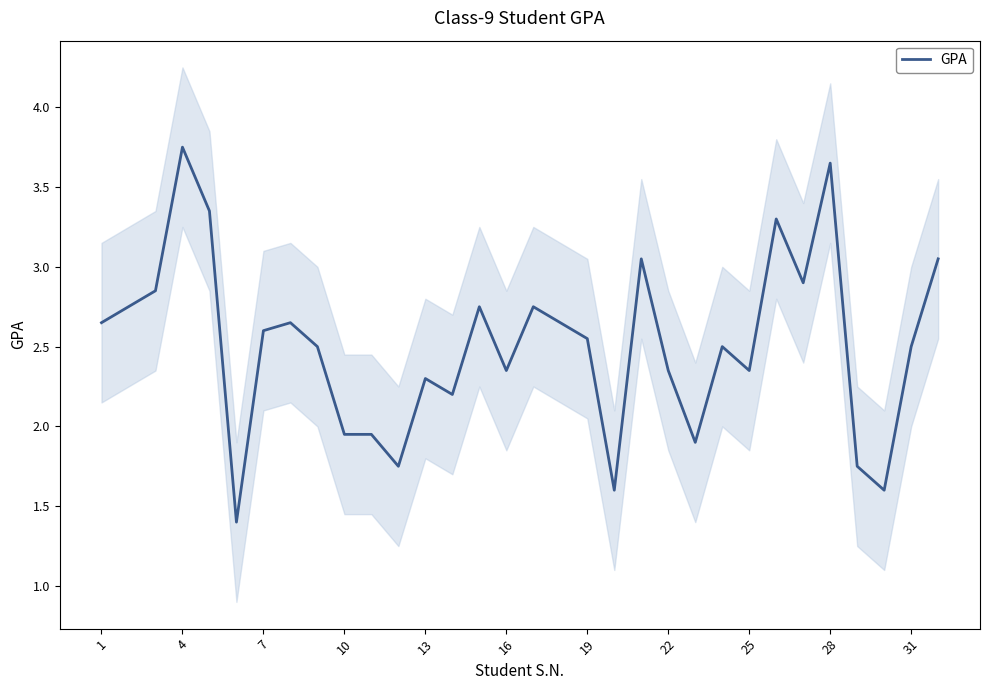

Is it true that GPA equals 2.5 at 31?

True